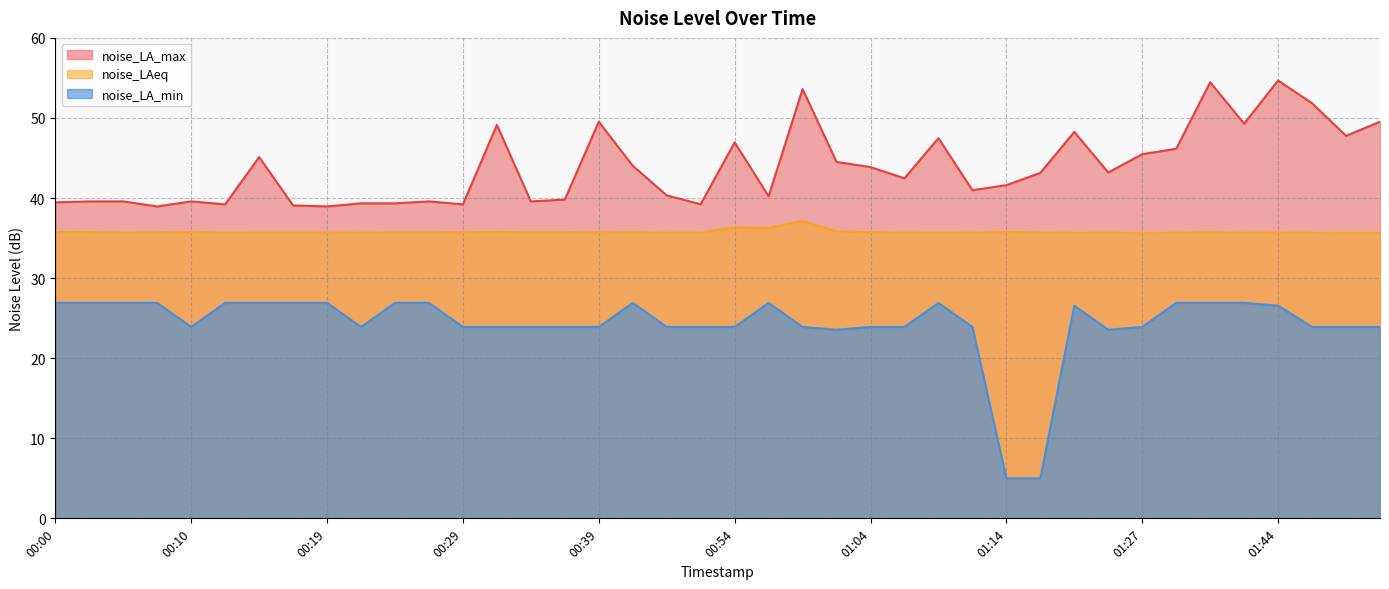

List the series in order of their overall mean, lowest first.

noise_LA_min, noise_LAeq, noise_LA_max